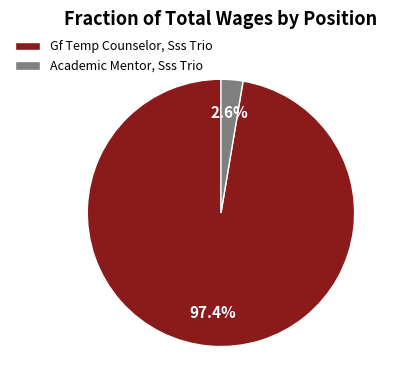

Which has a higher value, Gf Temp Counselor, Sss Trio or Academic Mentor, Sss Trio?

Gf Temp Counselor, Sss Trio